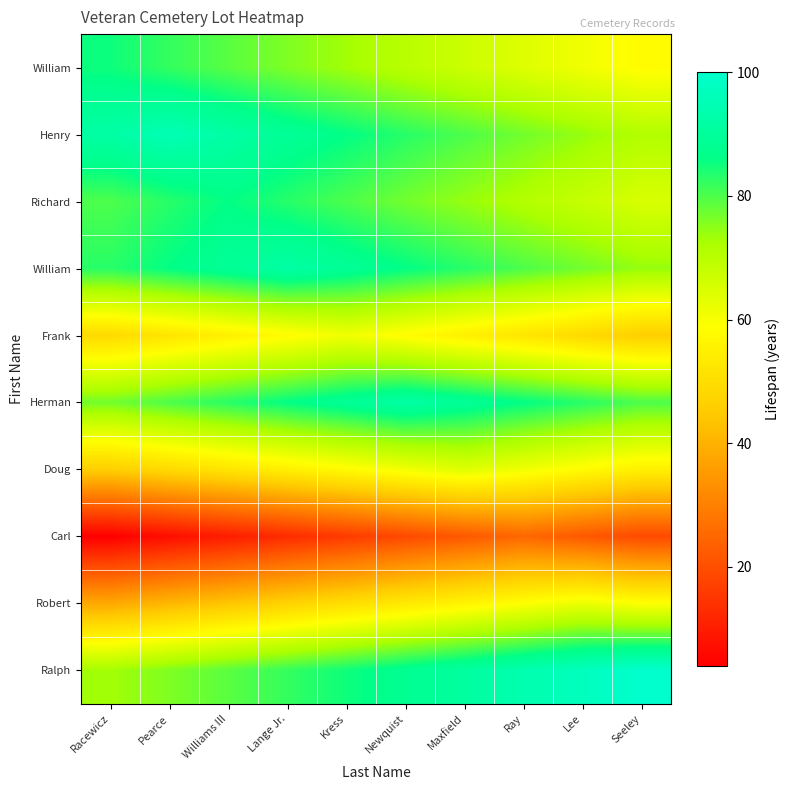

What is the total value across all series at Pearce?

651